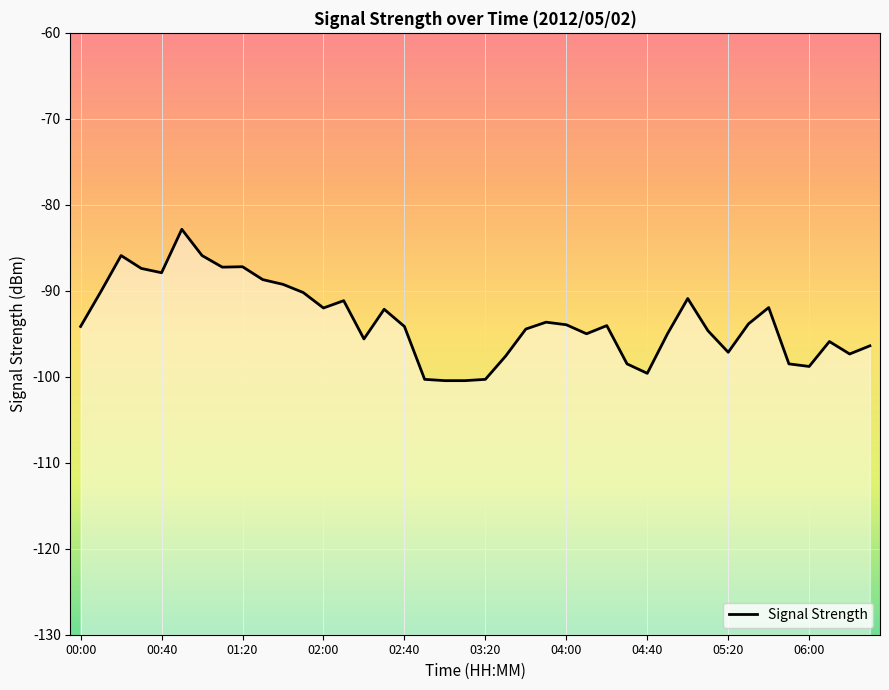

What is the average value?

-93.5